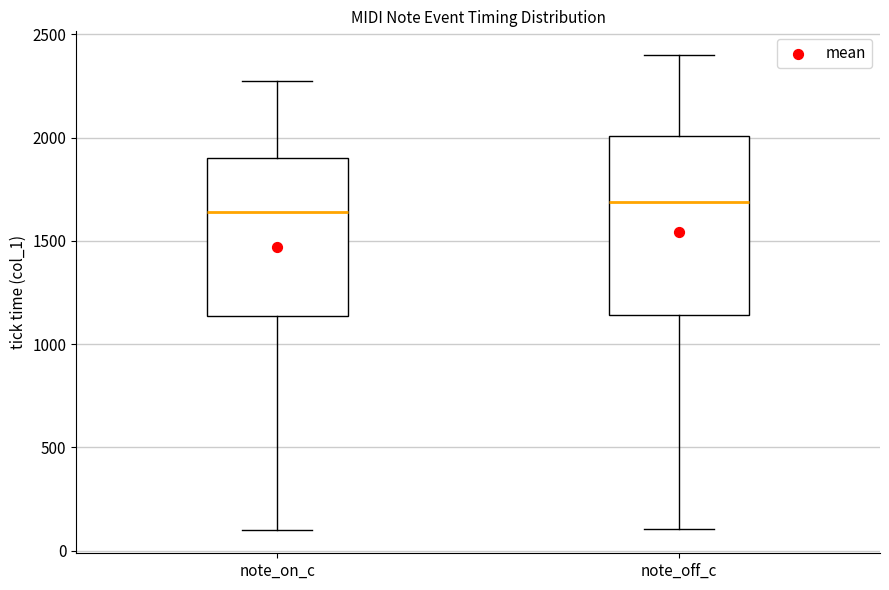

Where is the lower edge of the box for note_off_c on the y-axis? The values are not printed on the chart, so give them approximately, as read against the axis.

1150